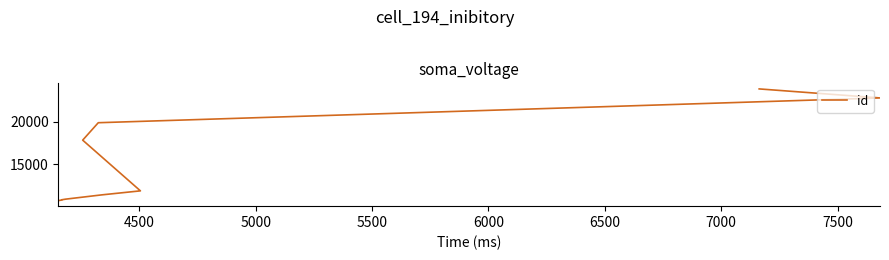

True or false: there are more than 2 points higher than both neighbors.

False